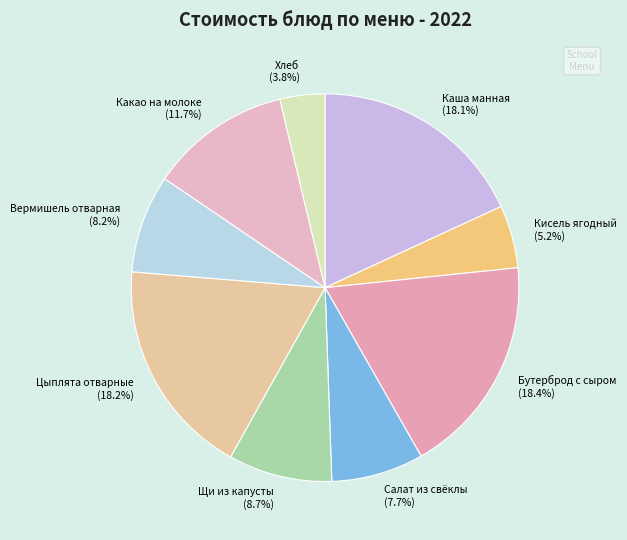

Is there any slice that represents more than half of the pie?

No